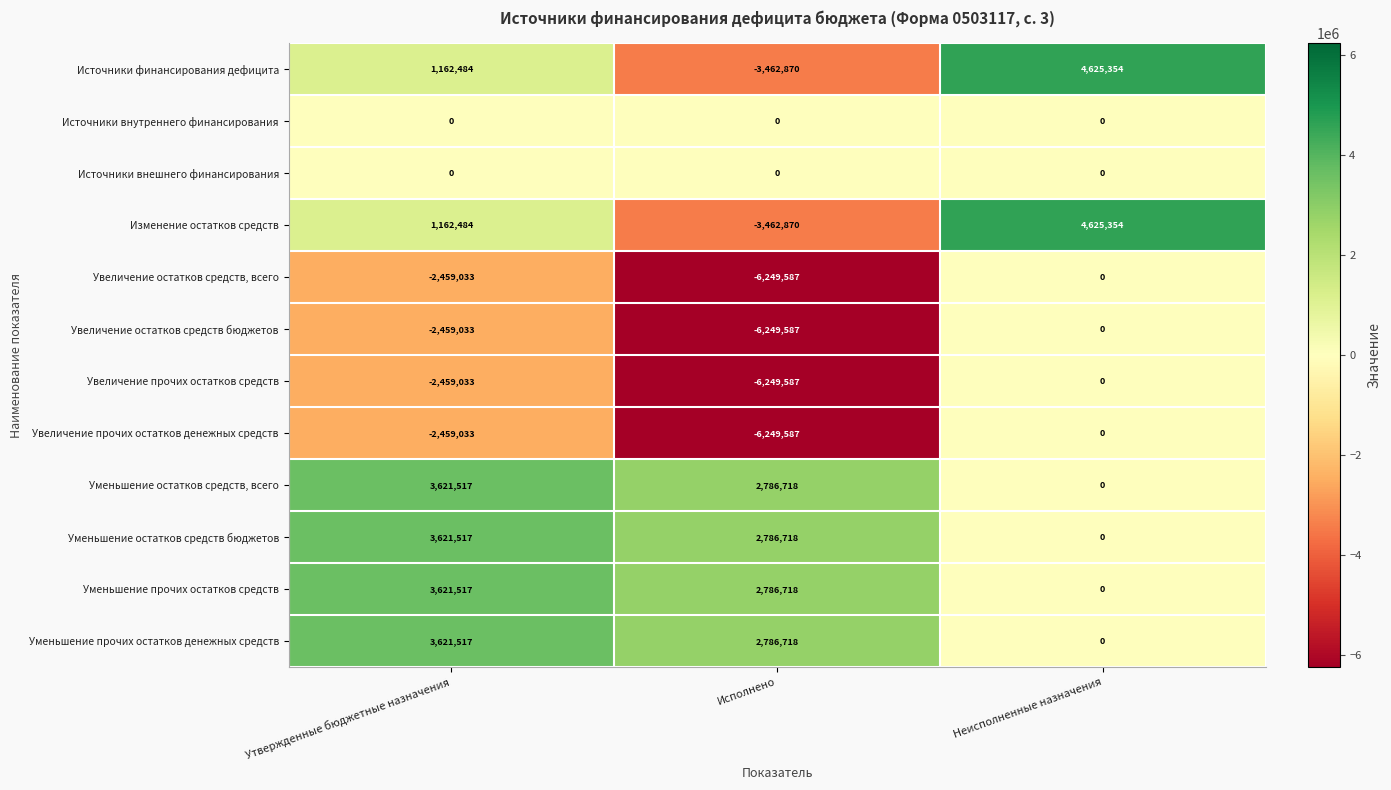

Where does the Уменьшение прочих остатков средств series first go above 2786718?

Утвержденные бюджетные назначения